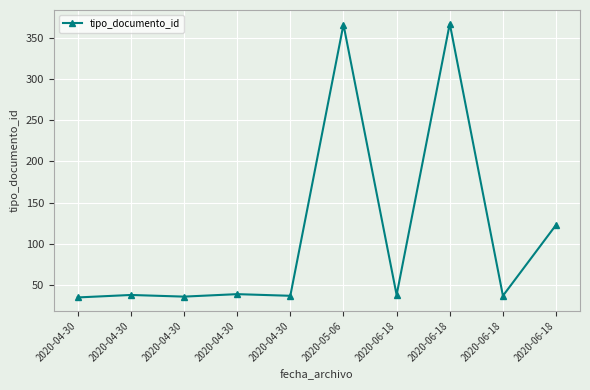

What is the value of the 4th point from the left?

35